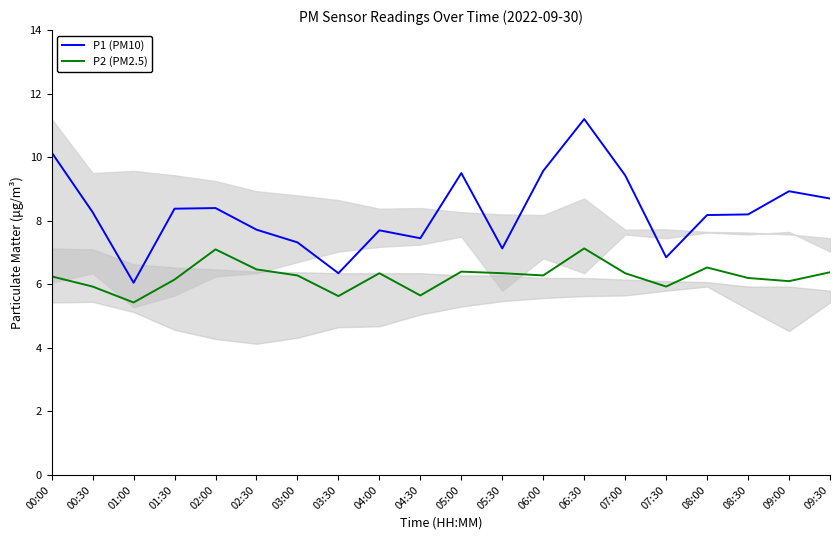

Is the value of P2 (PM2.5) at 01:00 greater than the value of P1 (PM10) at 05:30?

No